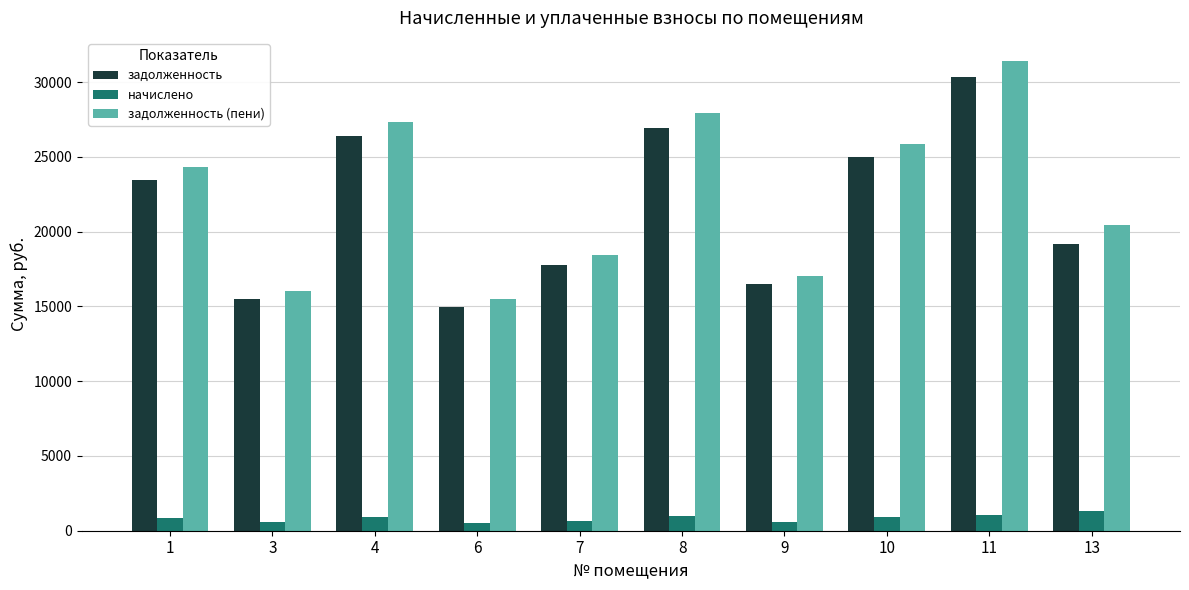

What is the sum of the задолженность (пени) values at 7 and 1?

42710.7